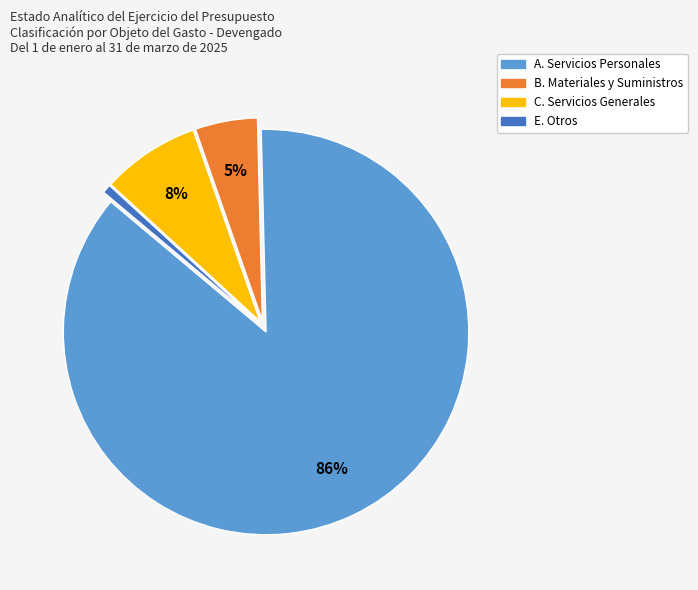

To the nearest percent, what is the average slice percentage?

25%